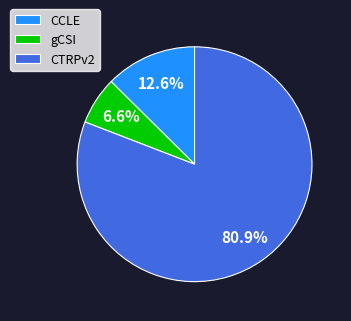

To the nearest percent, what is the average slice percentage?

33%